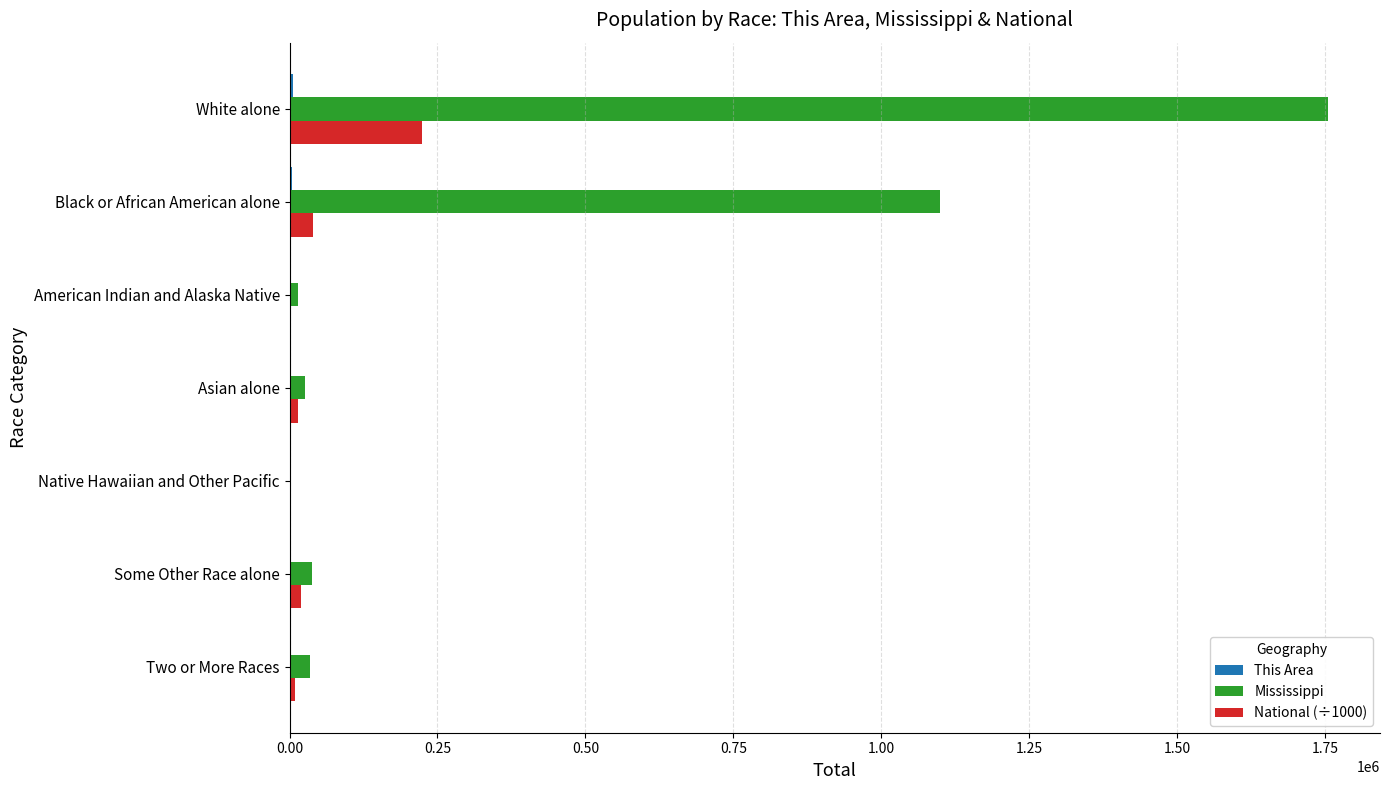

Count the number of categories in the chart.

7